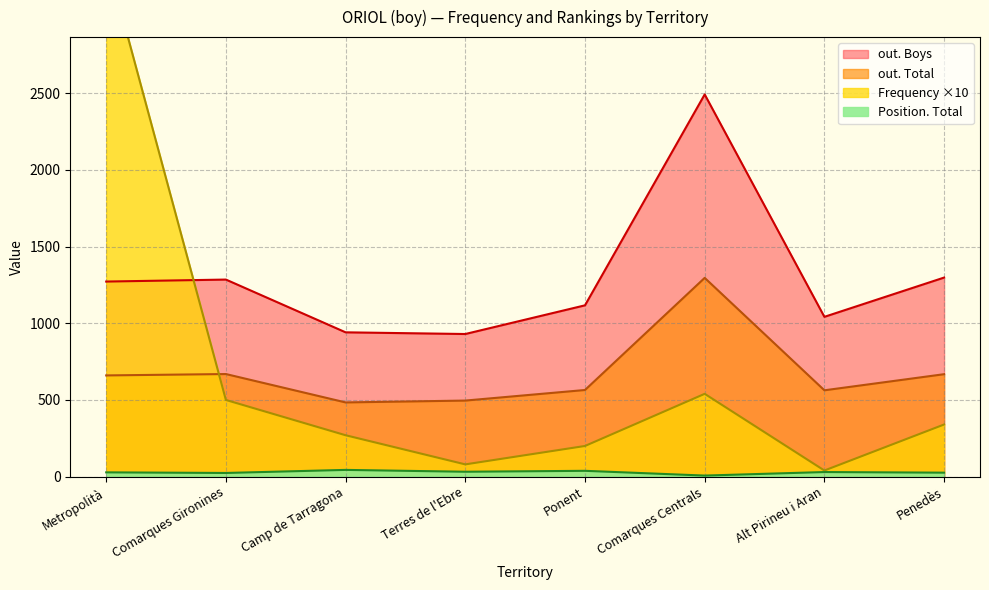

What are all the series names shown in the legend?

Frequency, Position. Total, out. Total, out. Boys